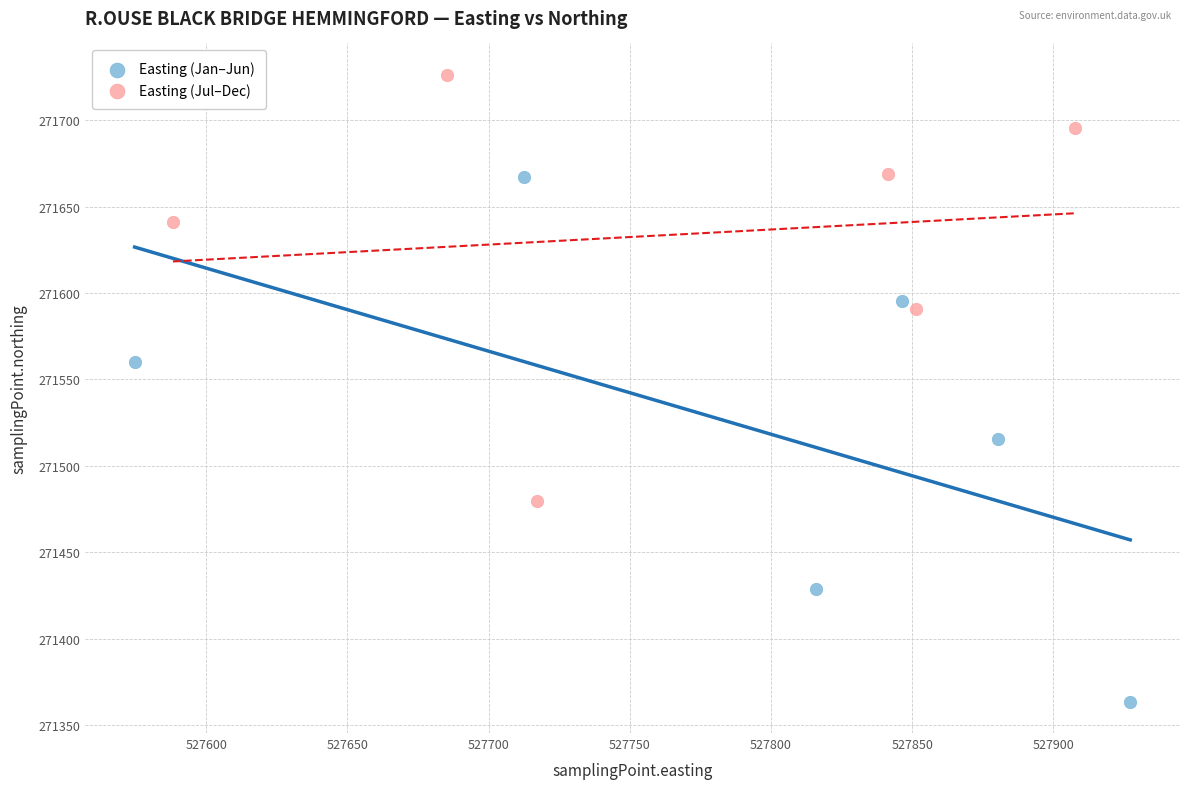

Which series reaches the minimum Y coordinate?

Easting (Jan–Jun)